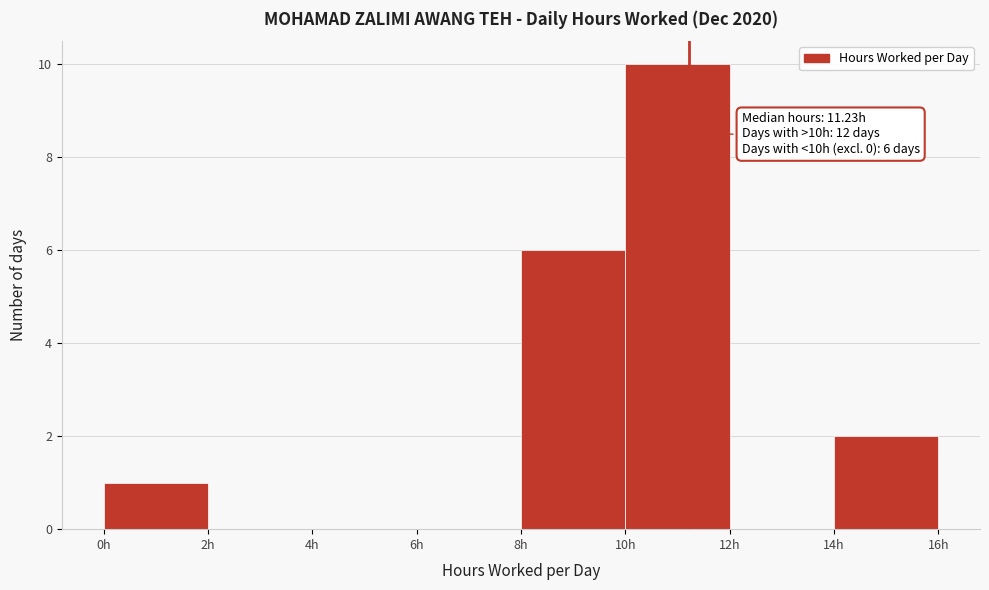

Which range on the x-axis has the tallest bar?

10 to 12